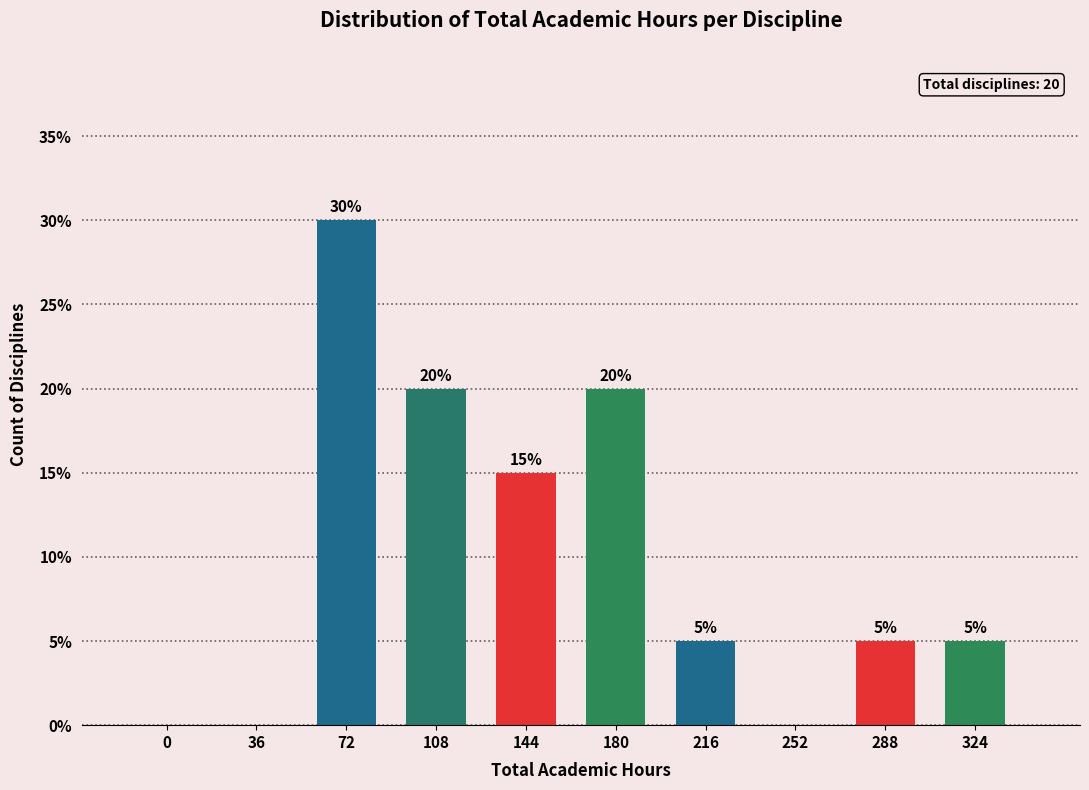

Reading left to right, extract all data points from this chart.

0=0	36=0	72=30	108=20	144=15	180=20	216=5	252=0	288=5	324=5